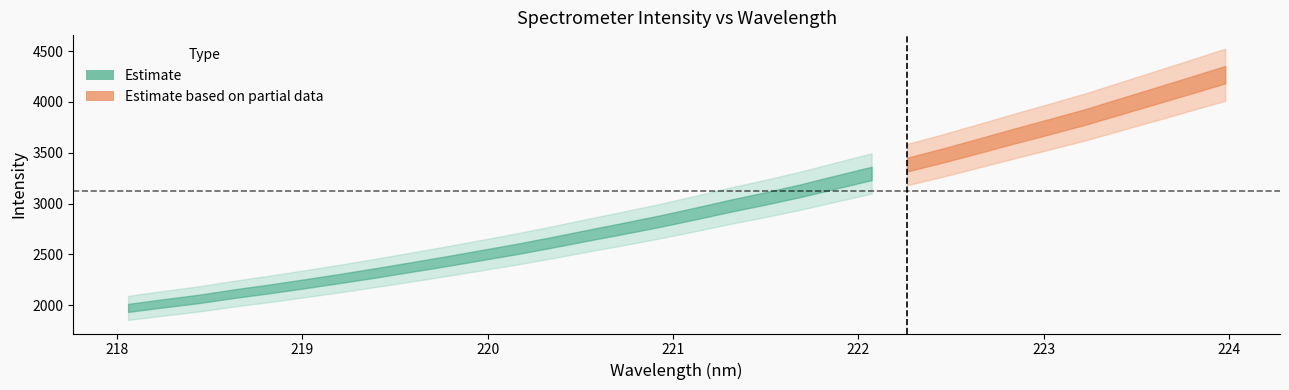

The value at 222.4538 is 4566.0. True or false?

False